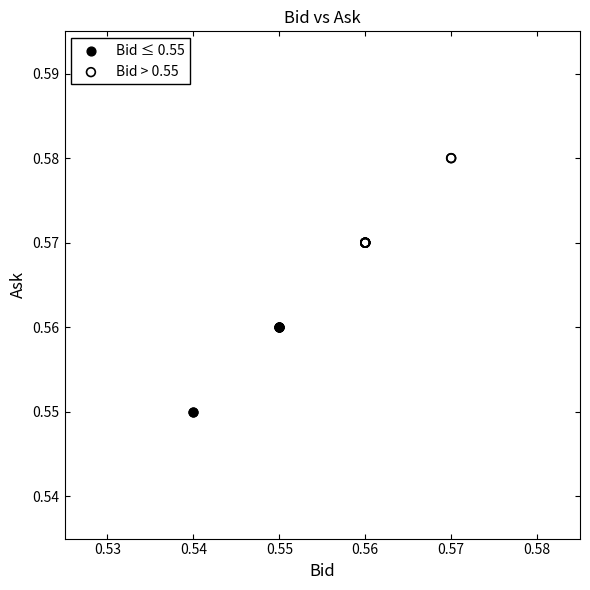

Which series reaches the minimum Y coordinate?

Bid ≤ 0.55